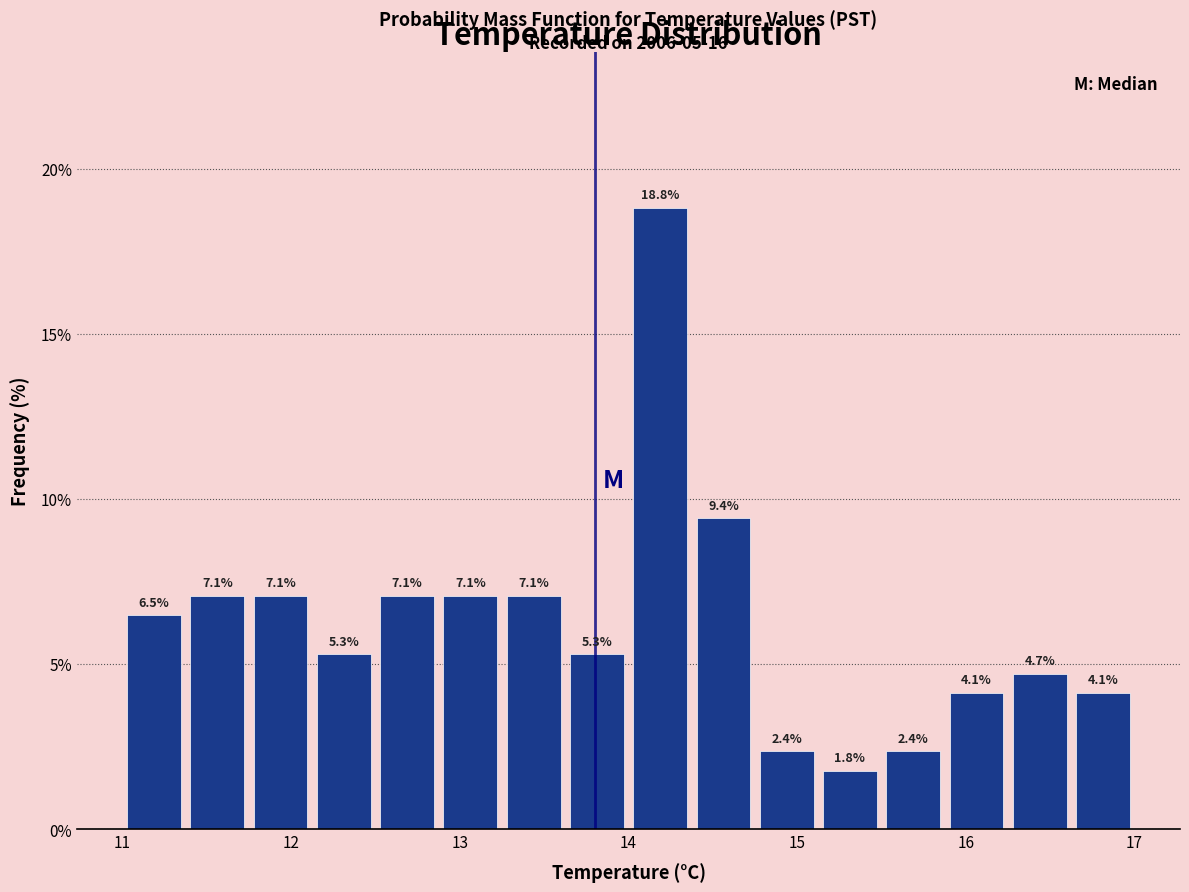

Read against the x-axis, roughly where is the centre of the tallest bar?

14.2